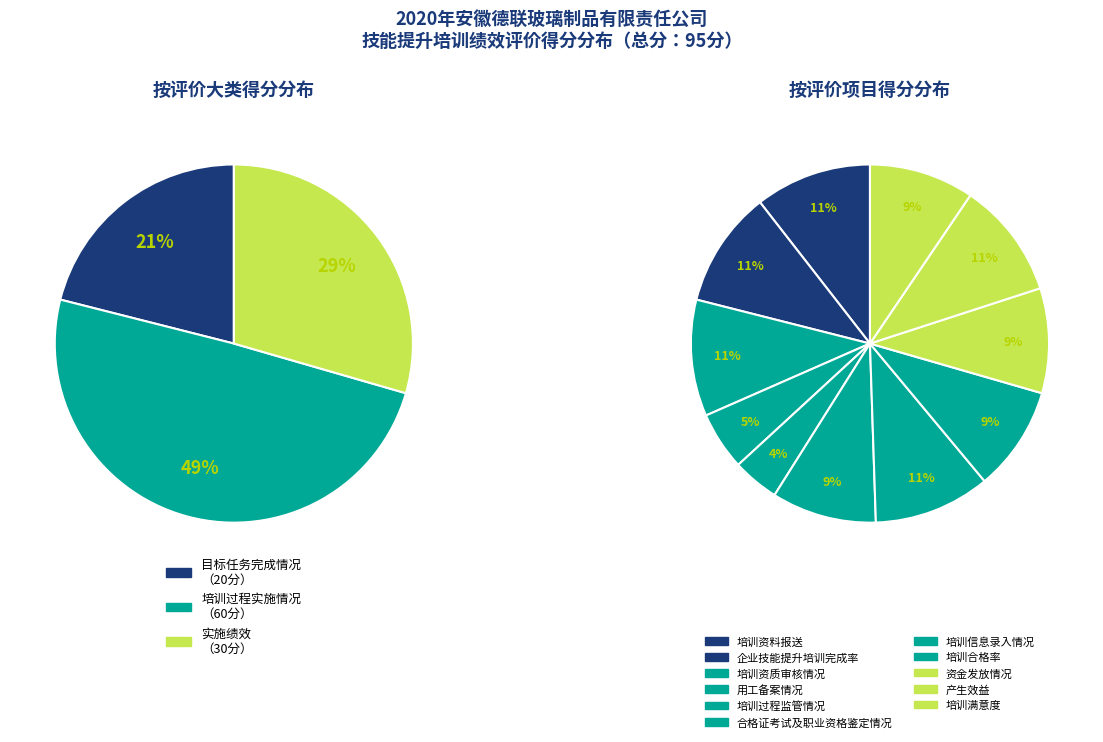

Is it true that 培训过程监管情况 is 1% of the pie?

False